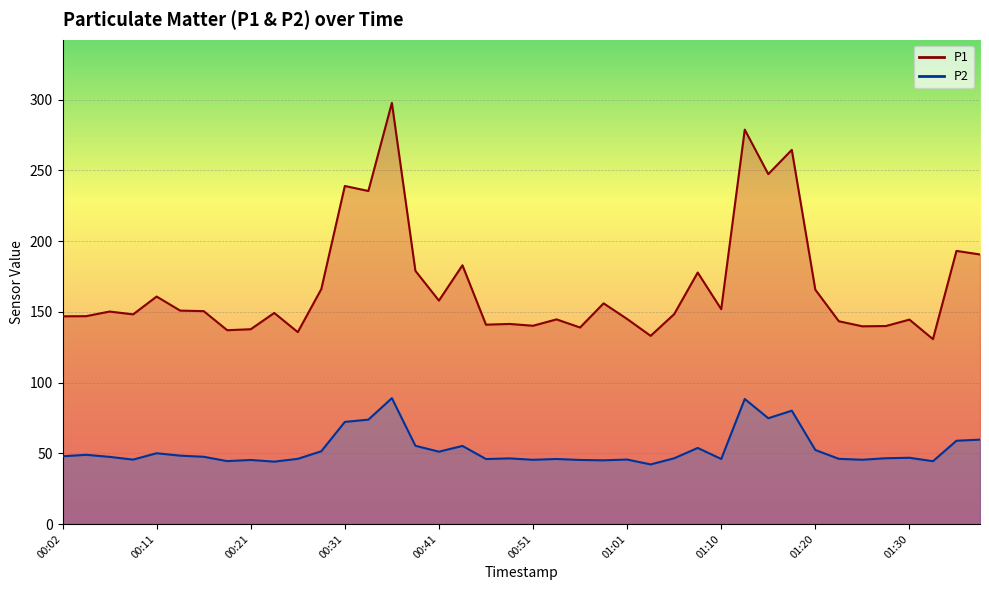

True or false: P1 and P2 cross at least once.

False